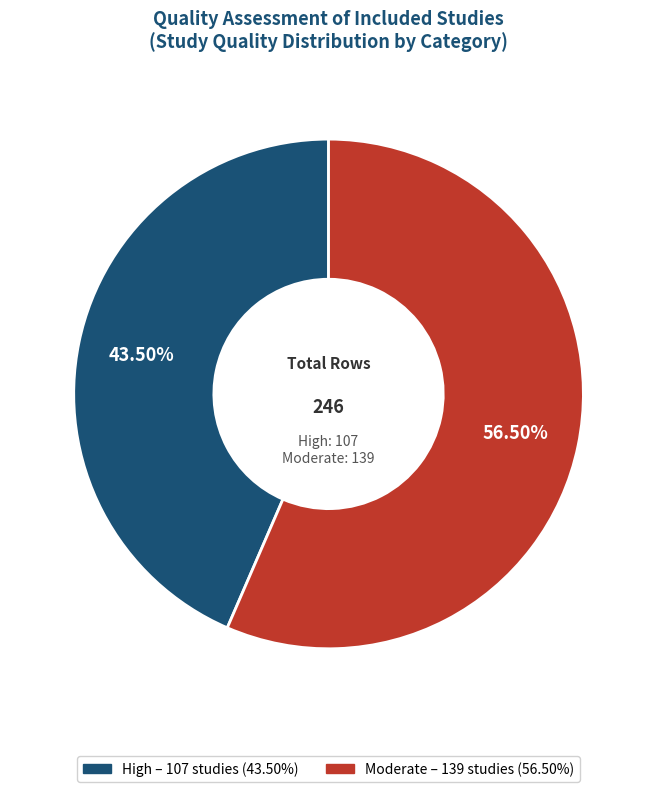

Is there any slice that represents more than half of the pie?

Yes